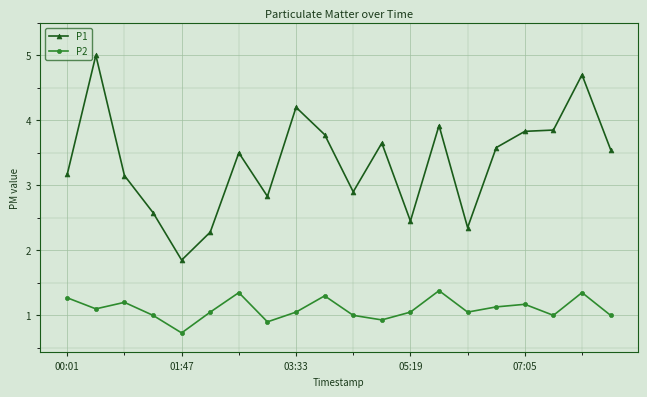

What is the value of the P2 point at the 1st from the left?

1.3